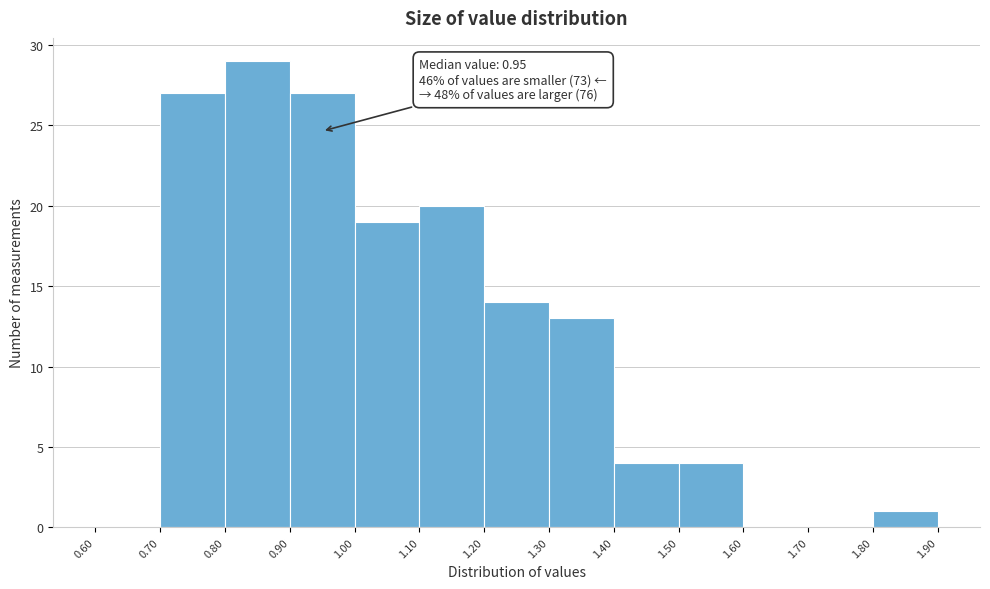

Which range on the x-axis has the tallest bar?

0.80 to 0.90